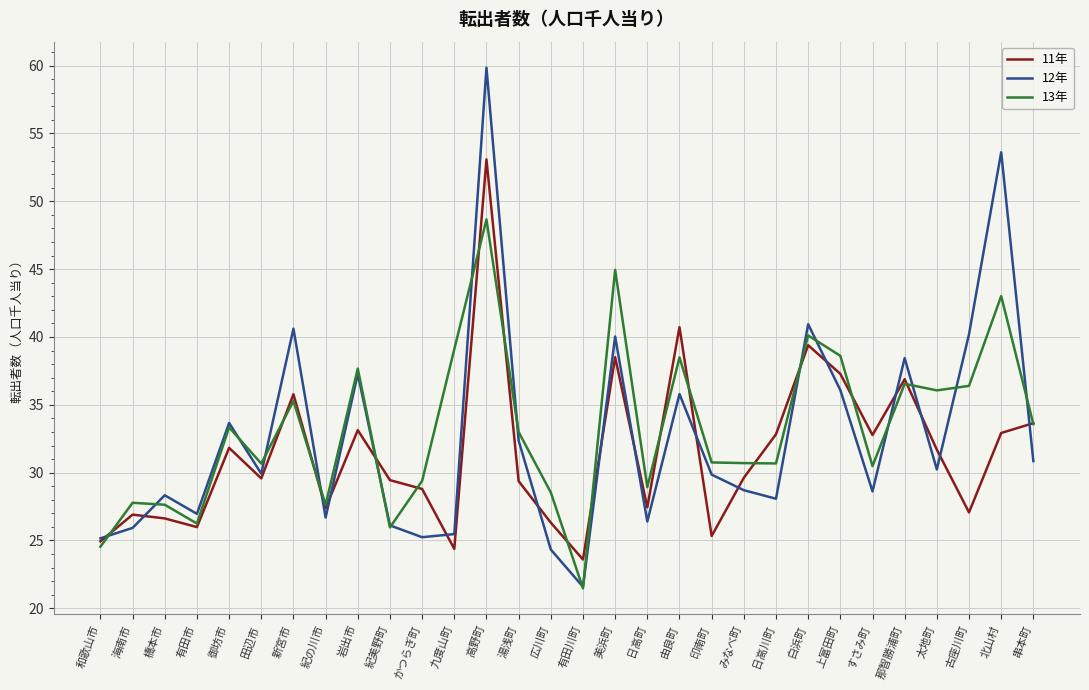

Which series changed the most between 御坊市 and 高野町?

12年